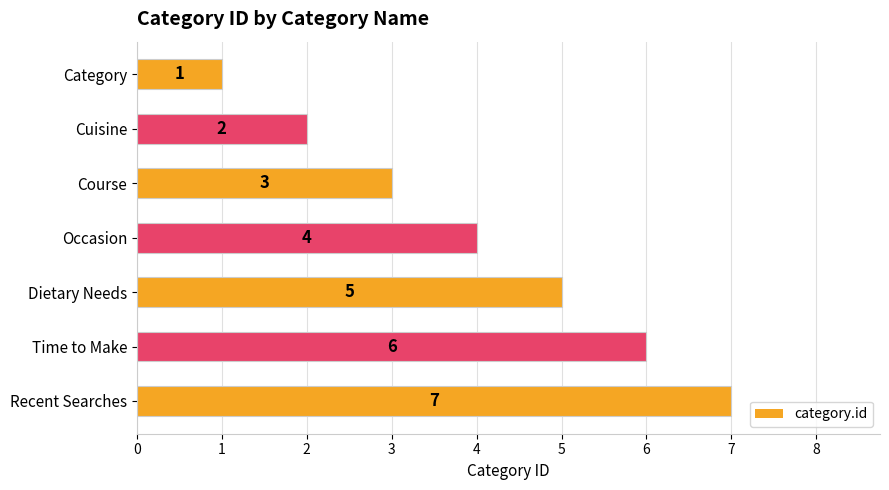

How many data points are less than 4?

3